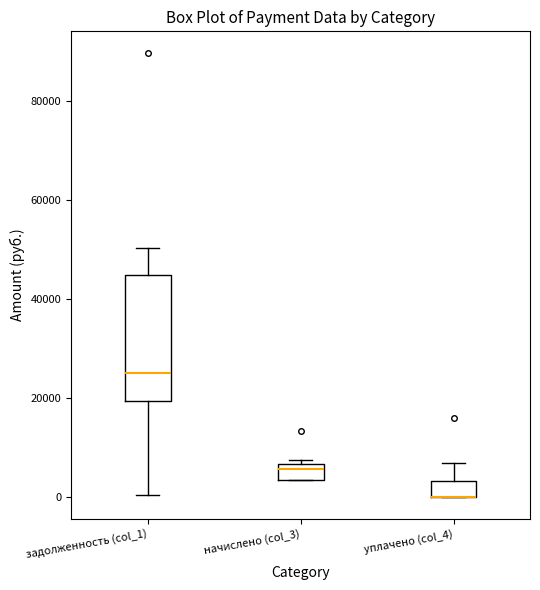

Reading left to right, read every box against the y-axis: the position of its median line, the range the box covers, and the ends of its whiskers. The values are not printed on the chart, so give them approximately, as read against the axis.

задолженность (col_1): median 26000, box 20000 to 44000, whiskers 0 to 50000
начислено (col_3): median 6000 (just below the box's upper edge), box 4000 to 6000, whiskers 4000 to 8000
уплачено (col_4): median 0 (drawn on the box's lower edge), box 0 to 4000, whiskers 0 to 6000